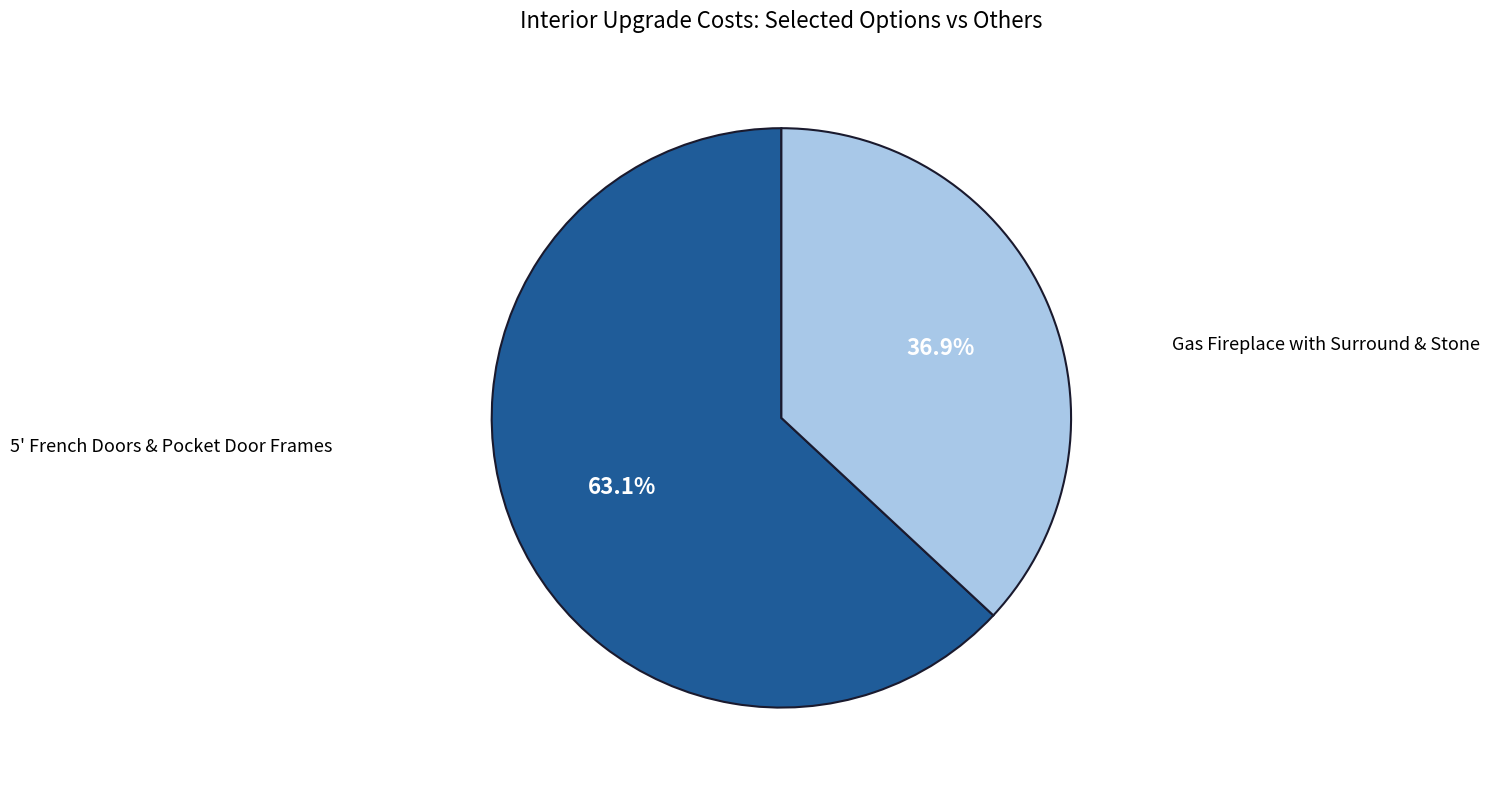

Is there a majority slice in this chart?

Yes